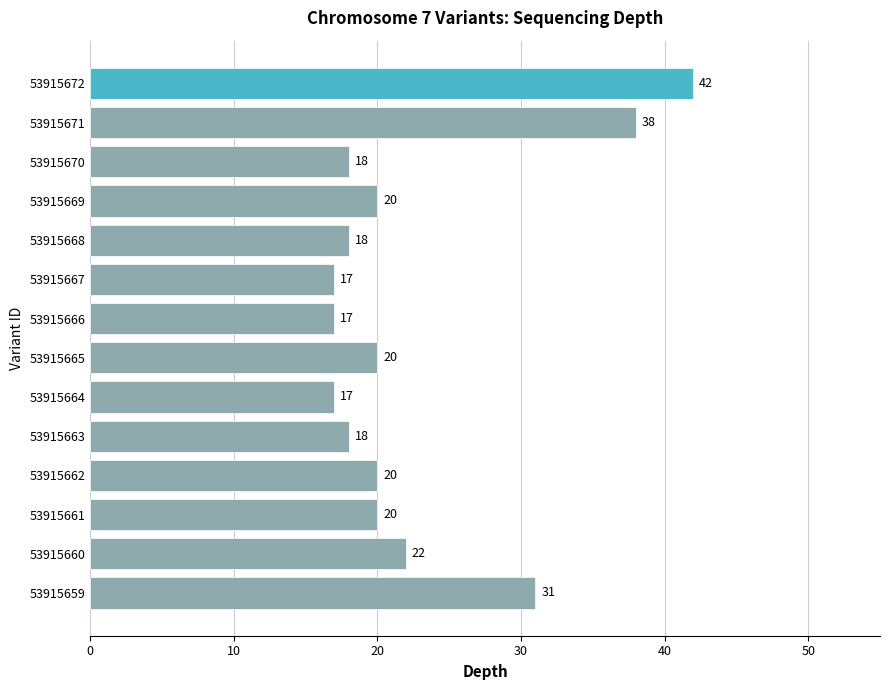

Reading bottom to top, transcribe all the data shown in this chart.

31	22	20	20	18	17	20	17	17	18	20	18	38	42